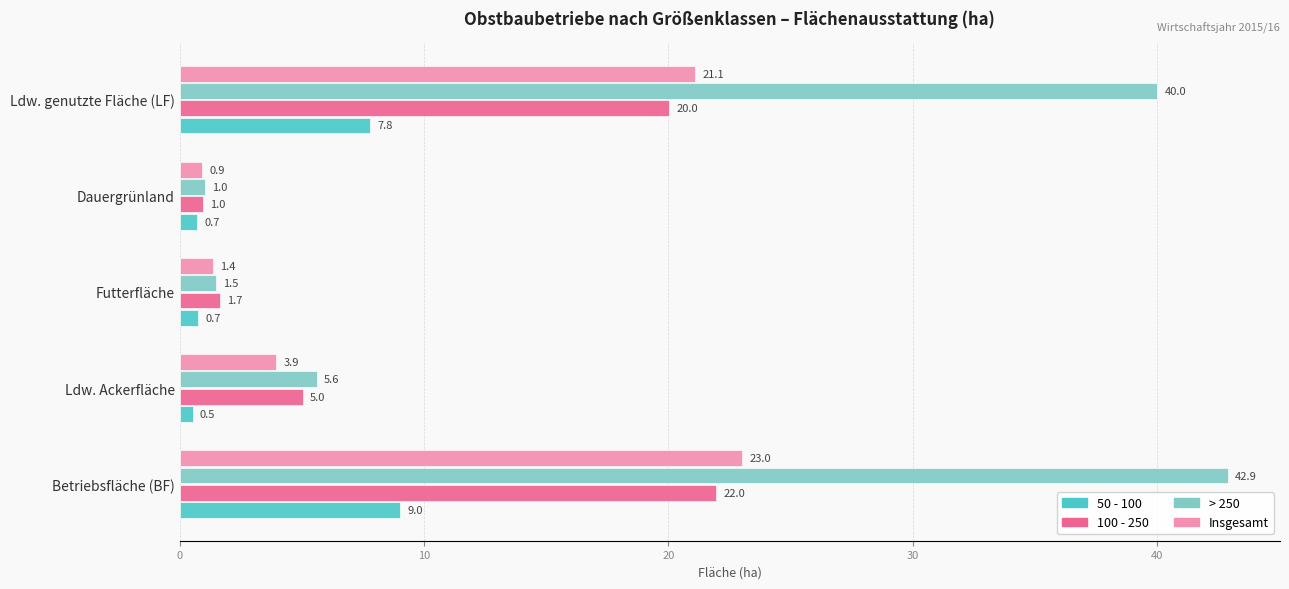

What value does the 50 - 100 series have at Ldw. Ackerfläche?

0.5